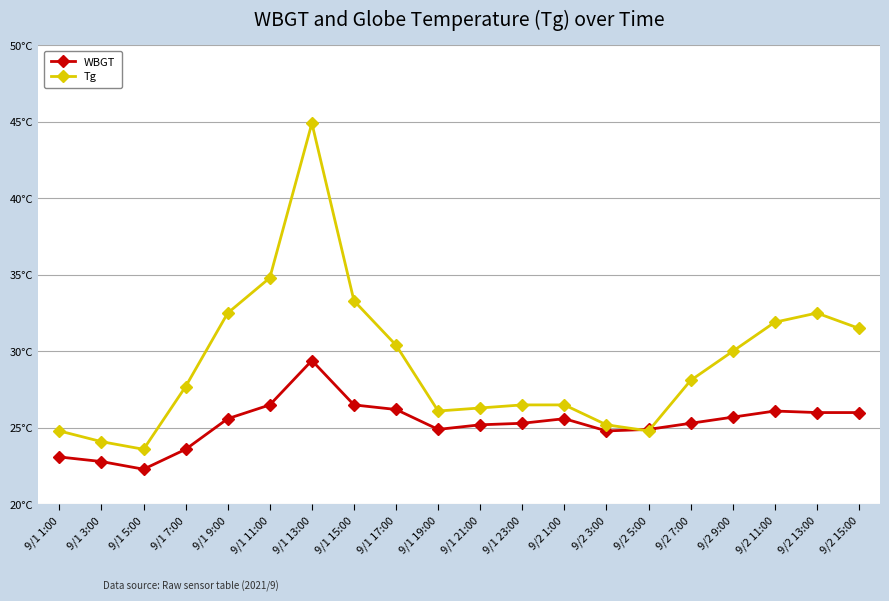

What are all the series names shown in the legend?

WBGT, Tg